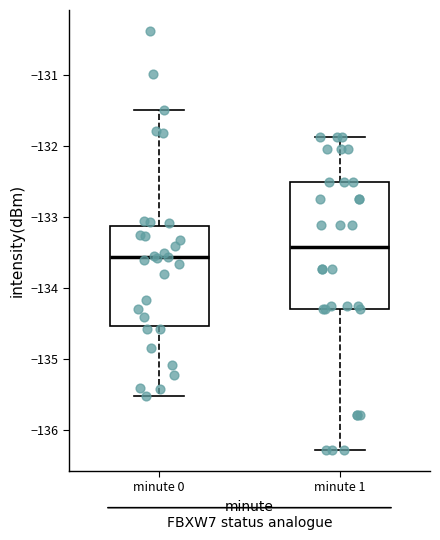

Which box is the tallest, from its lower edge to its upper edge?

minute 1